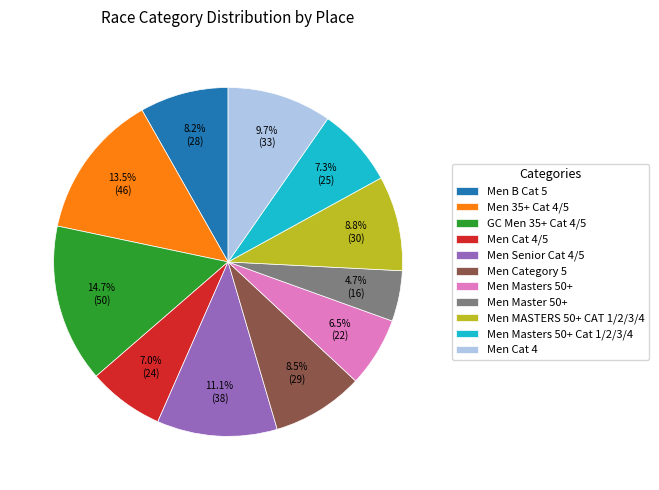

What percentage do Men Cat 4 and Men Master 50+ together represent?

14.4%